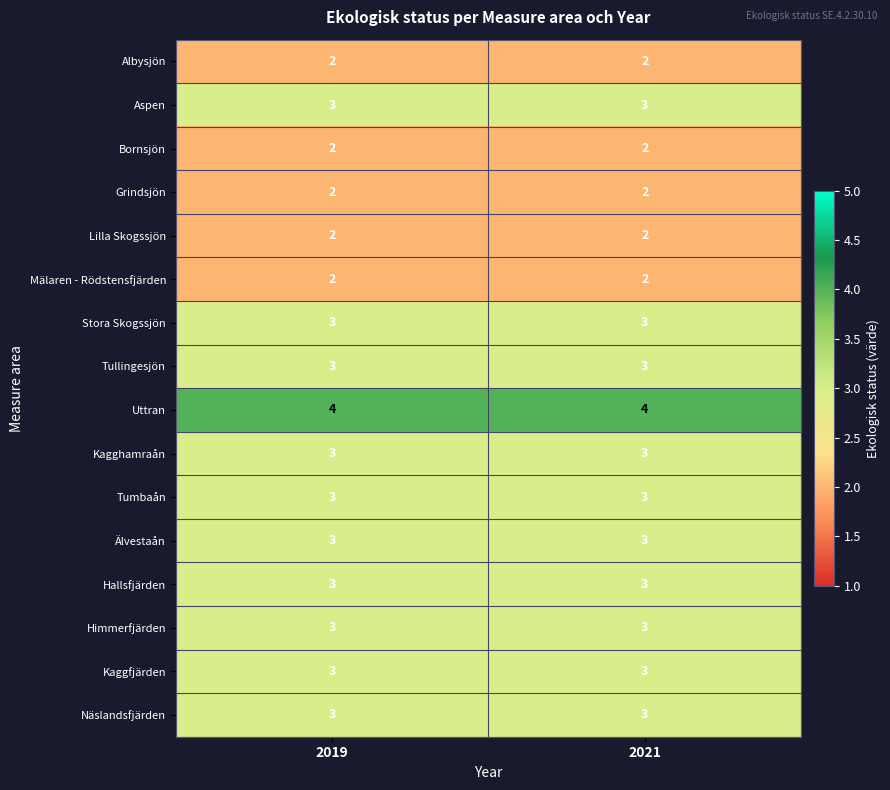

How many data points does each series have?

2